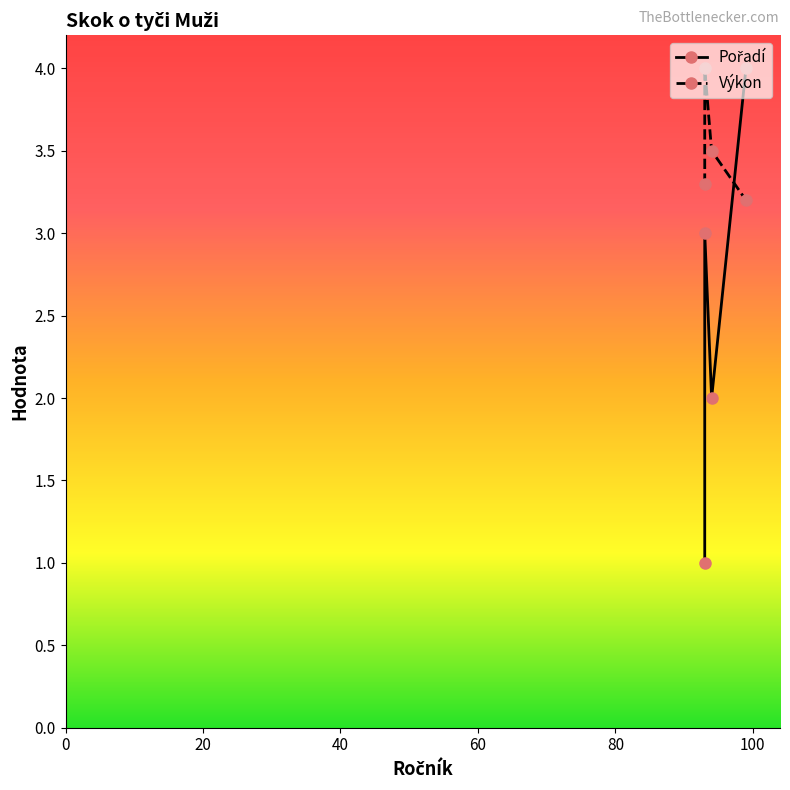

List the labels in order of Pořadí value, smallest first.

93, 94, 93, 99